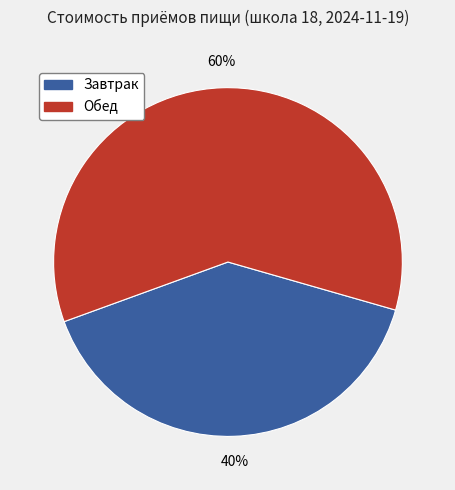

To the nearest percent, what is the average slice percentage?

50%